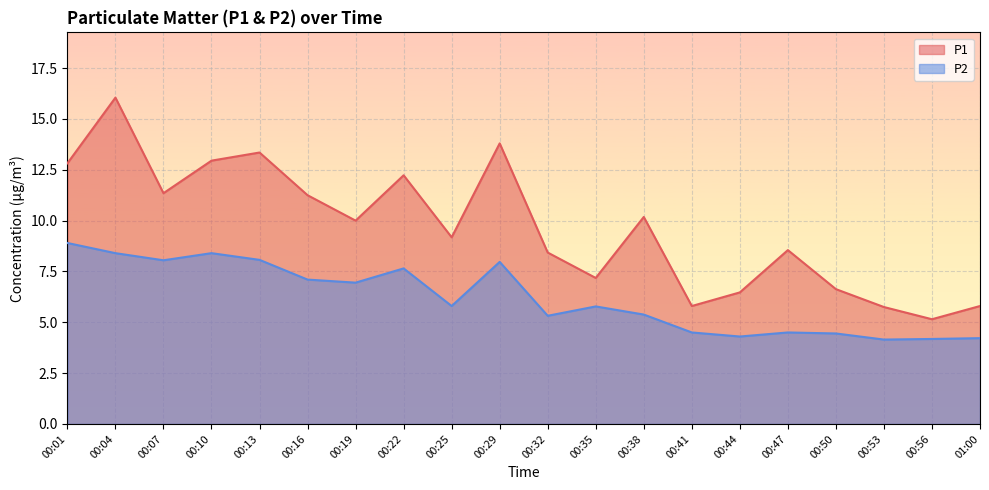

Where does the P1 series first go above 10?

00:01